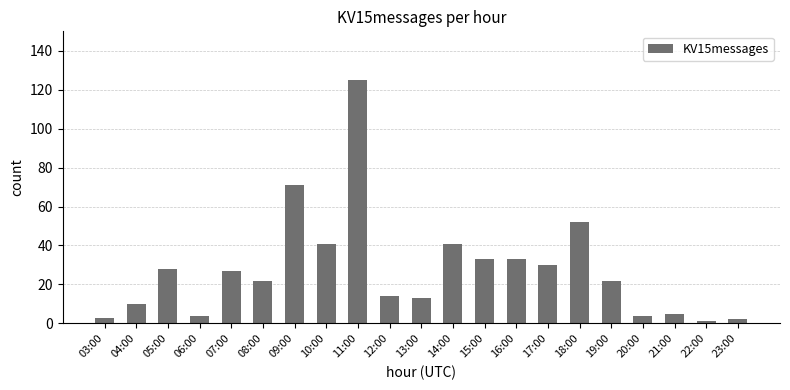

What is the difference between the second highest and second lowest values?

69